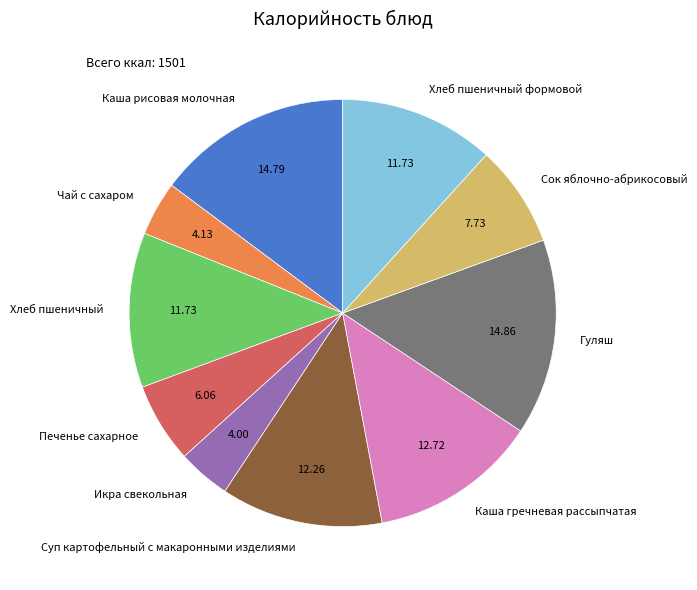

Does Каша гречневая рассыпчатая represent more than half of the total?

No